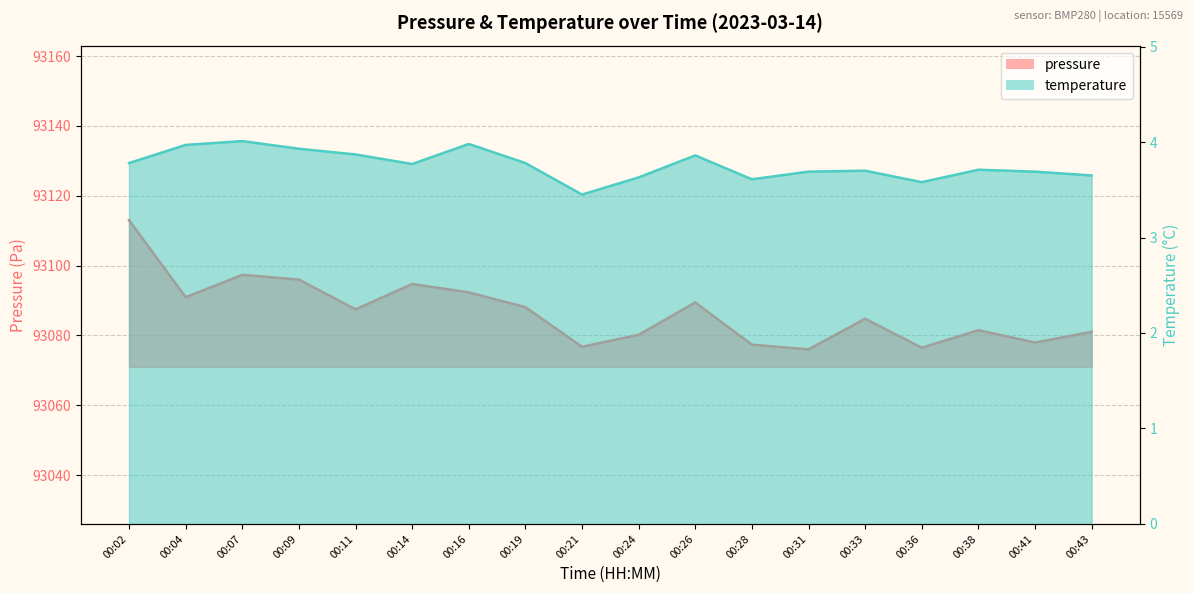

Reading left to right, transcribe all the data shown in this chart.

pressure: 00:02=93113.0	00:04=93090.9	00:07=93097.3	00:09=93096.0	00:11=93087.5	00:14=93094.7	00:16=93092.3	00:19=93088.1	00:21=93076.8	00:24=93080.2	00:26=93089.4	00:28=93077.3	00:31=93076.0	00:33=93084.8	00:36=93076.5	00:38=93081.5	00:41=93078.0	00:43=93081.0
temperature: 00:02=3.8	00:04=4.0	00:07=4.0	00:09=3.9	00:11=3.9	00:14=3.8	00:16=4.0	00:19=3.8	00:21=3.5	00:24=3.6	00:26=3.9	00:28=3.6	00:31=3.7	00:33=3.7	00:36=3.6	00:38=3.7	00:41=3.7	00:43=3.6